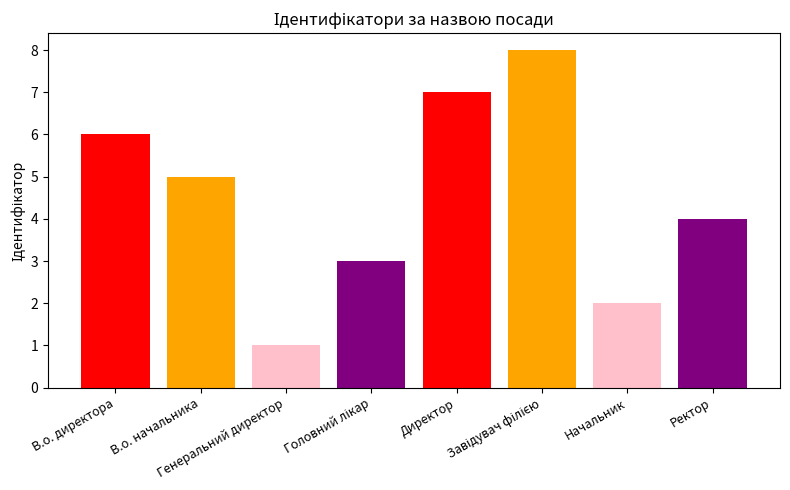

What is the difference between the maximum and minimum values?

7